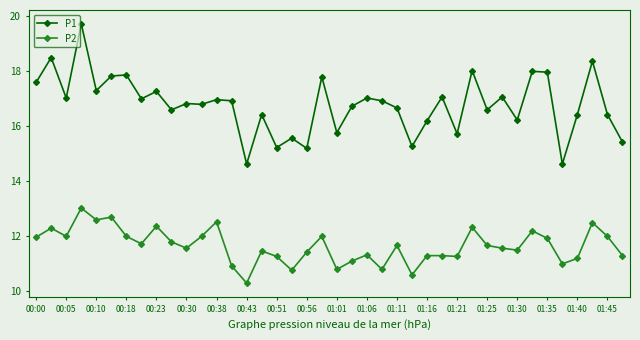

What is the sum of all P2 values?

466.1